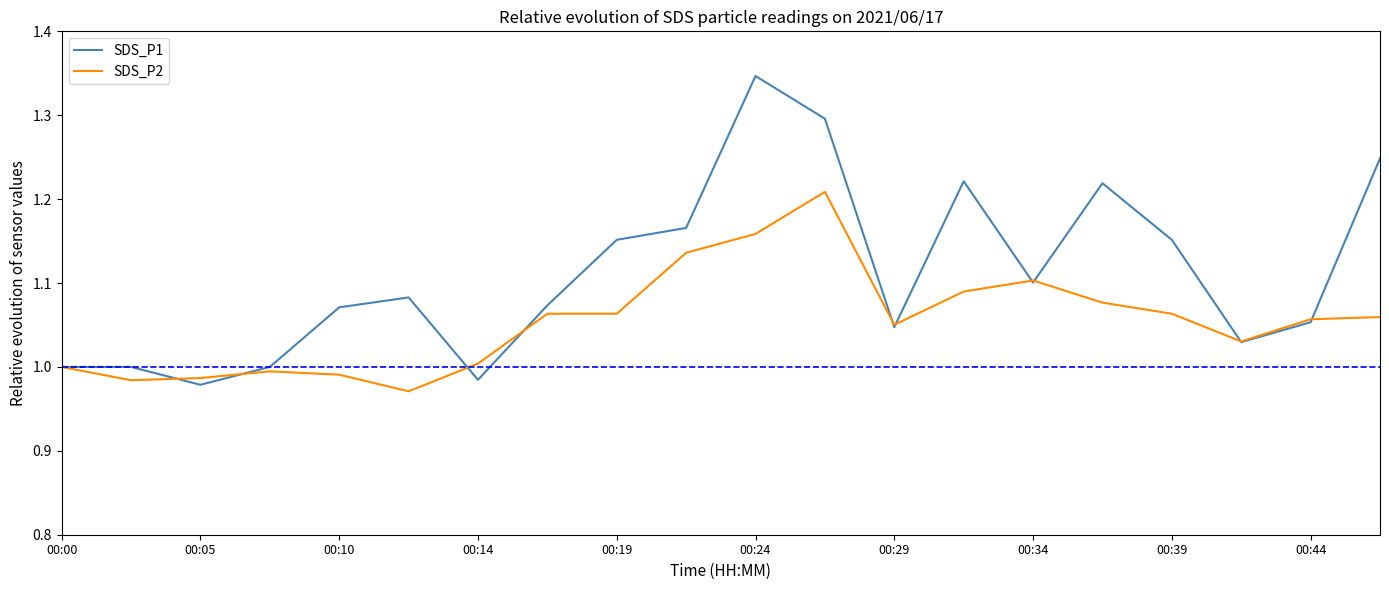

Which series has the largest range (max minus min)?

SDS_P1